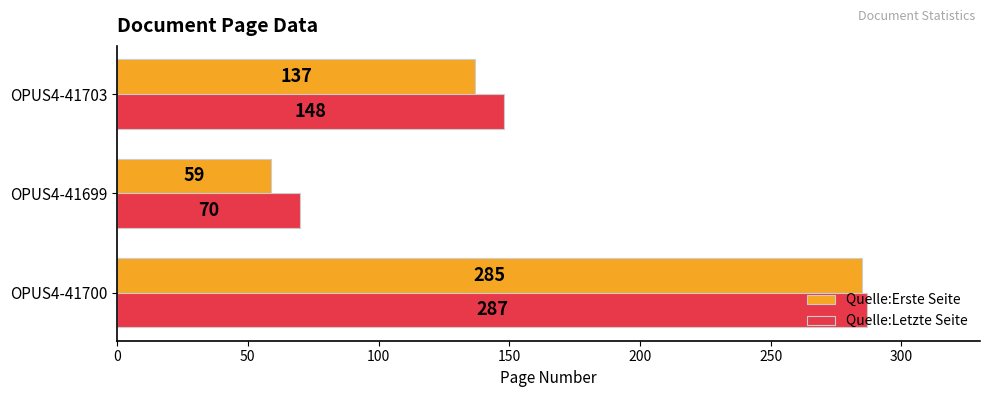

Is it true that Quelle:Letzte Seite equals 287 at OPUS4-41700?

True